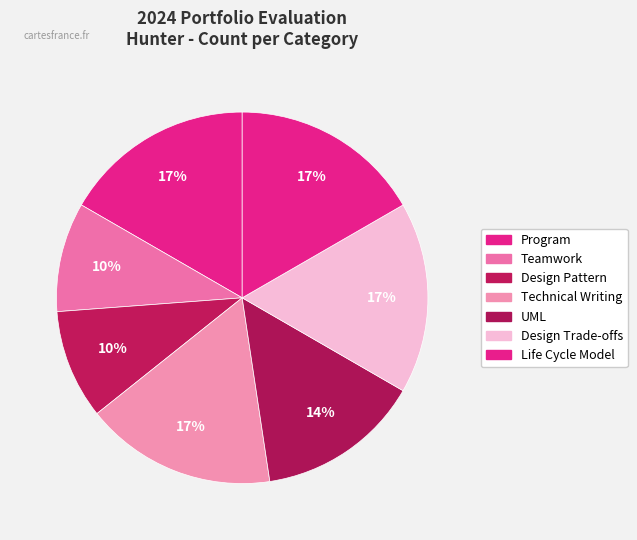

Combined, what portion of the pie is Design Pattern and Life Cycle Model?

26.2%